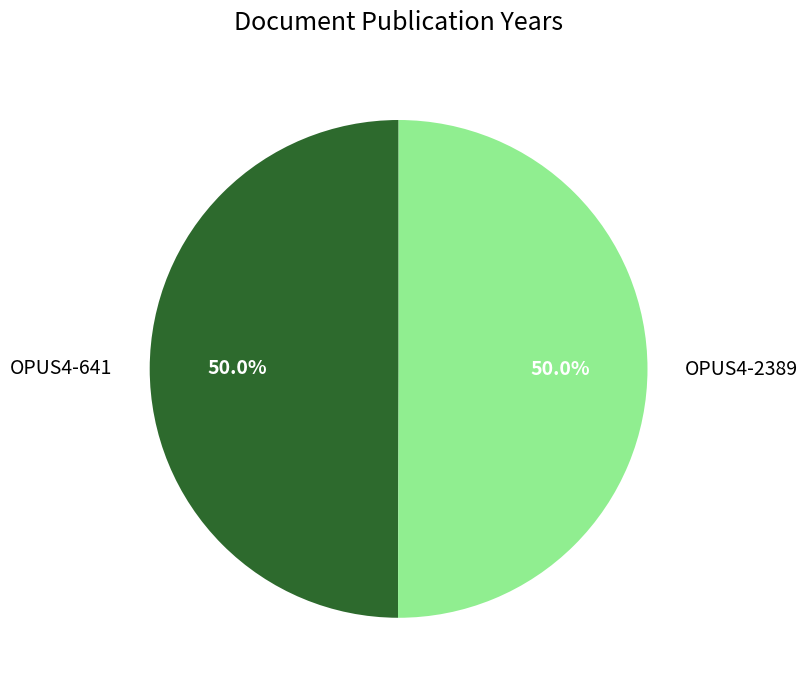

True or false: OPUS4-641 accounts for 50% of the total.

True